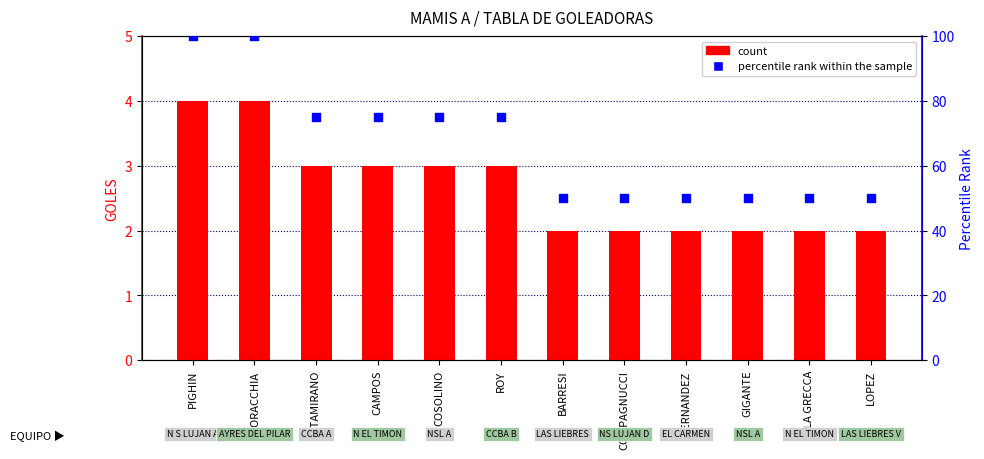

Is the value of count at LA GRECCA greater than the value of percentile rank within the sample at GIGANTE?

No